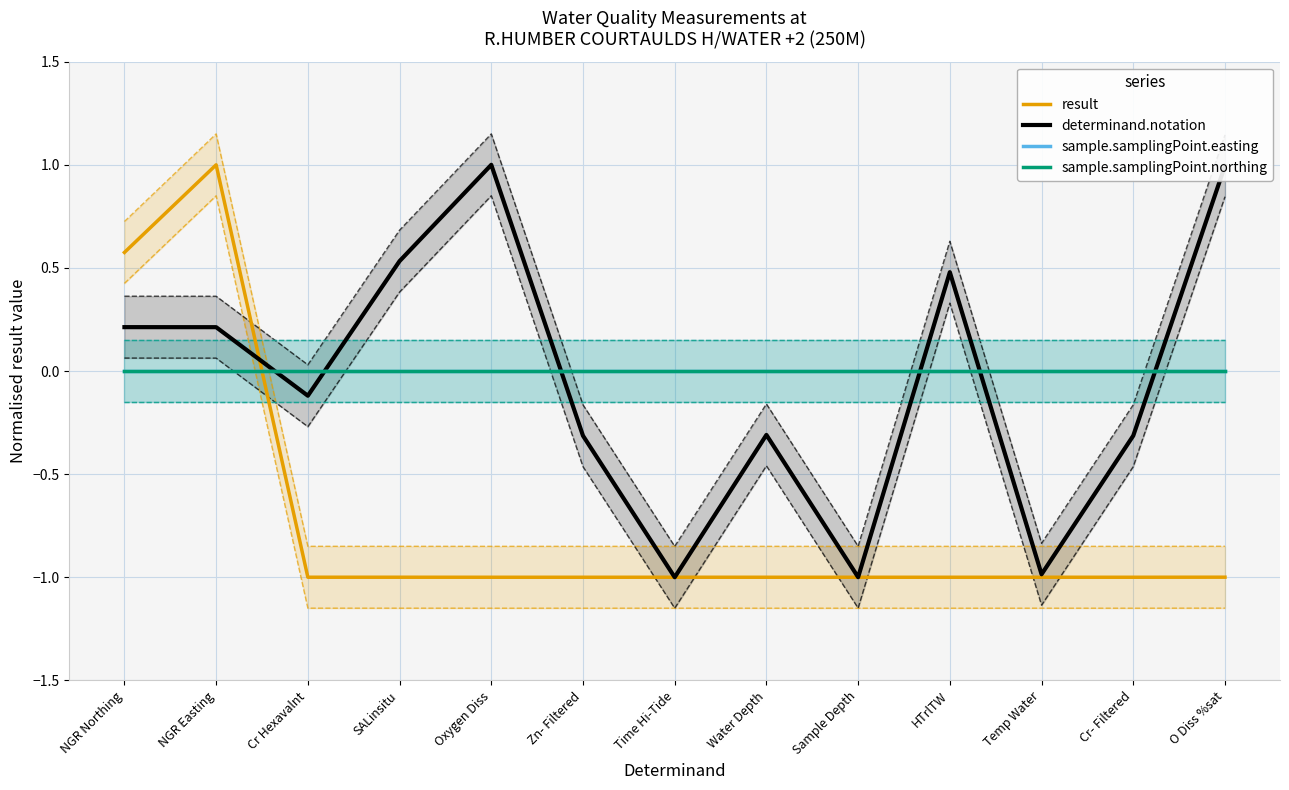

What is the label of the 2nd point from the right?

Cr- Filtered